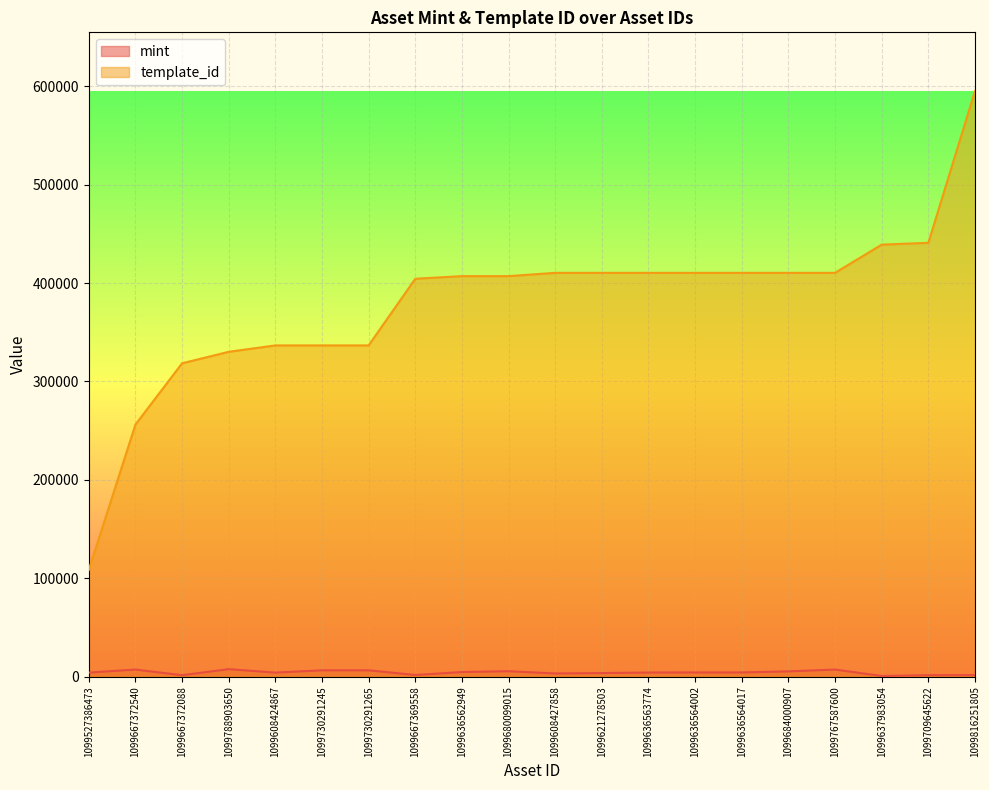

What is the sum of all template_id values?

7589434